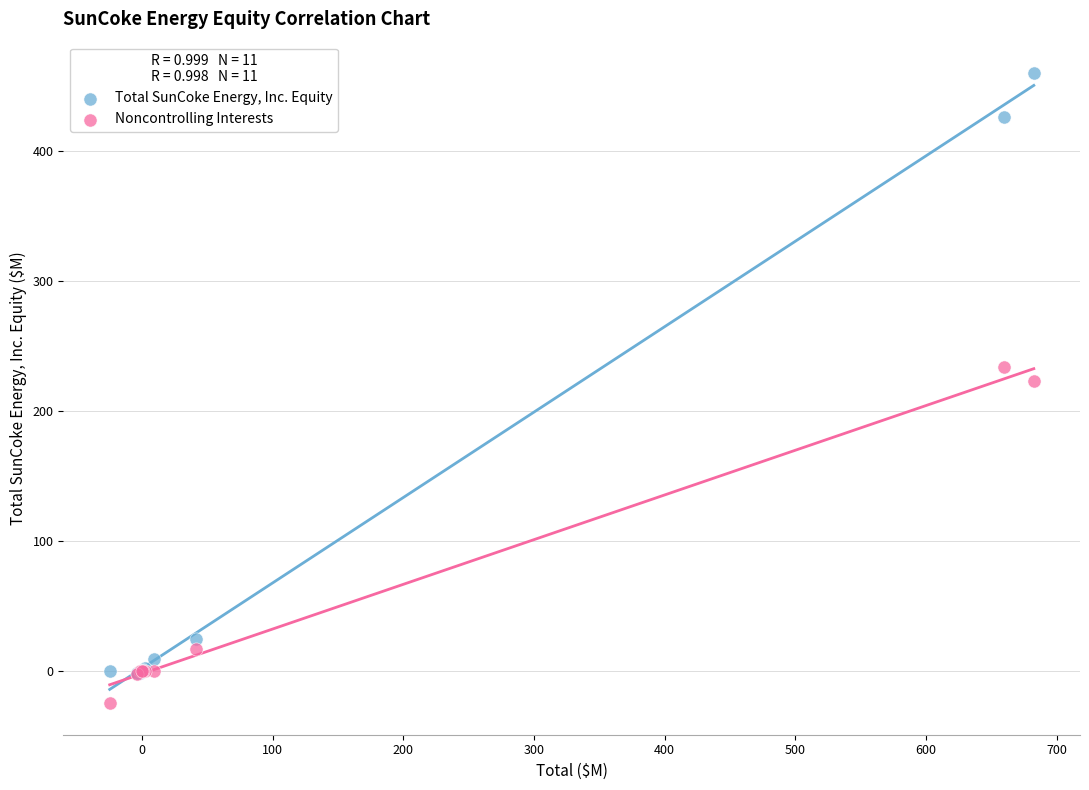

In the Noncontrolling Interests series, what Y value is closest to 104?

17.1